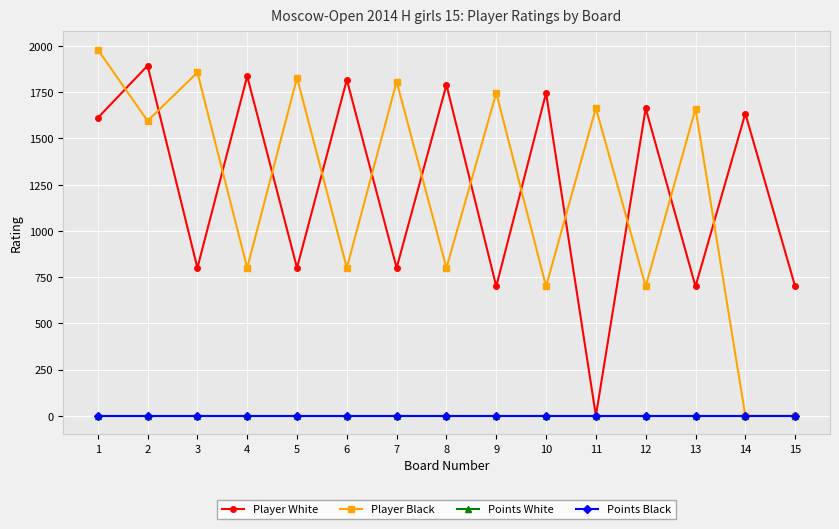

Is this an area chart (filled region under the line)?

No